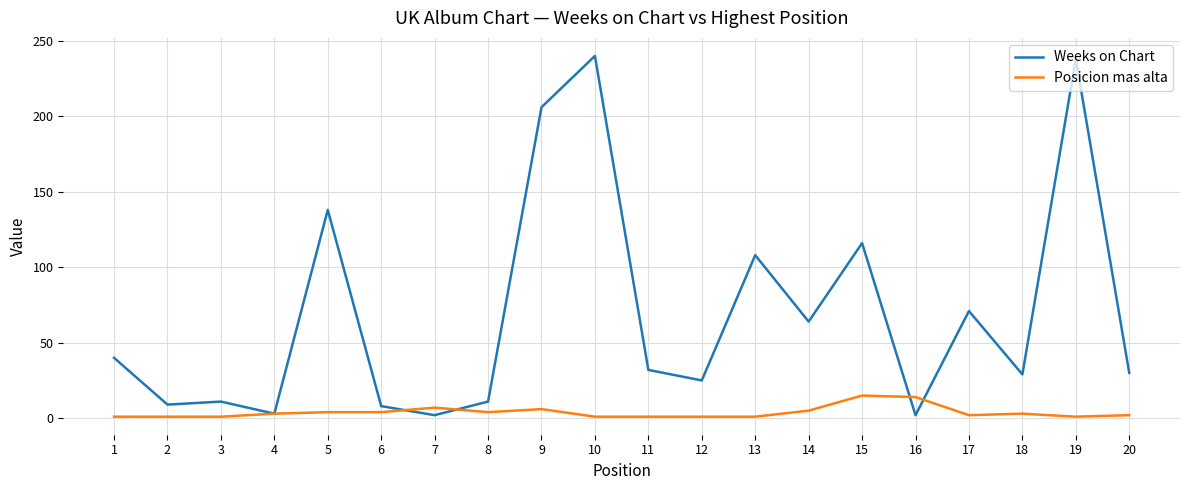

What is the maximum value for Weeks on Chart?

240